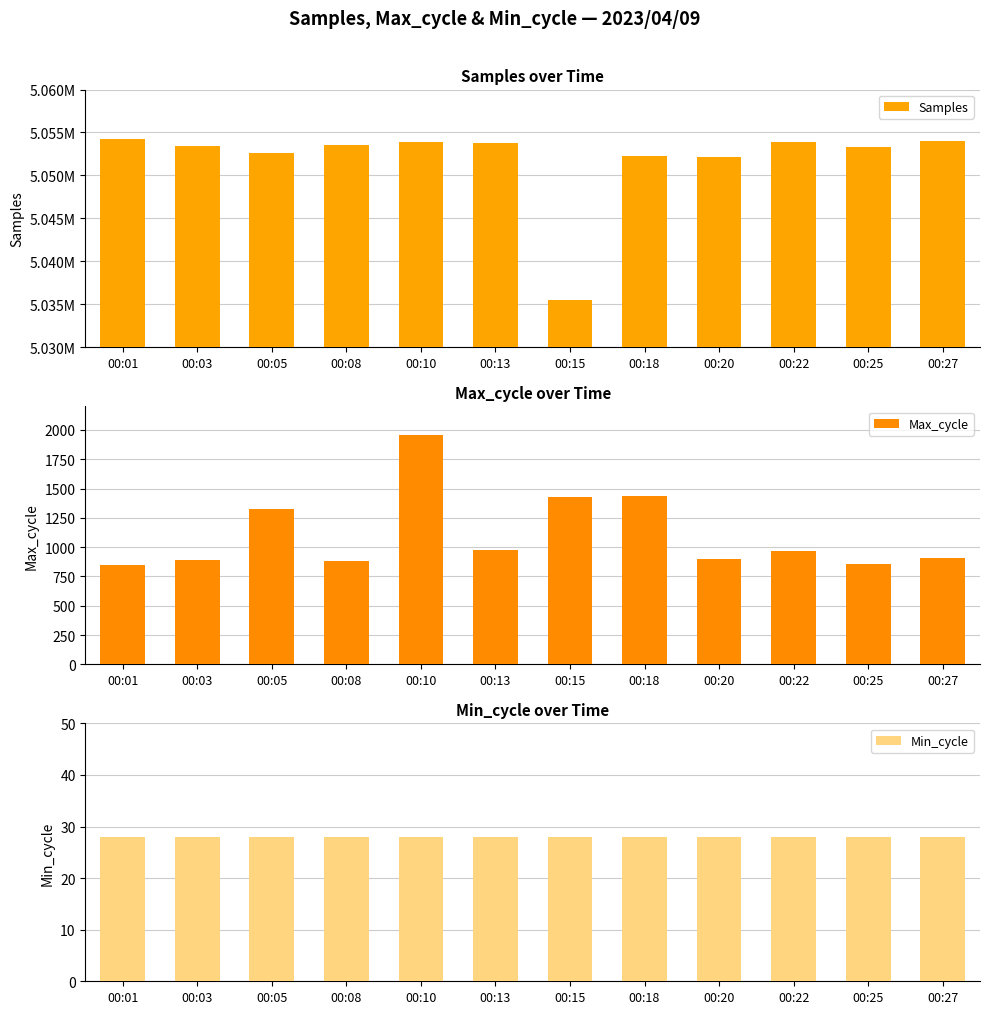

What value does the Min_cycle series have at 00:15?

28